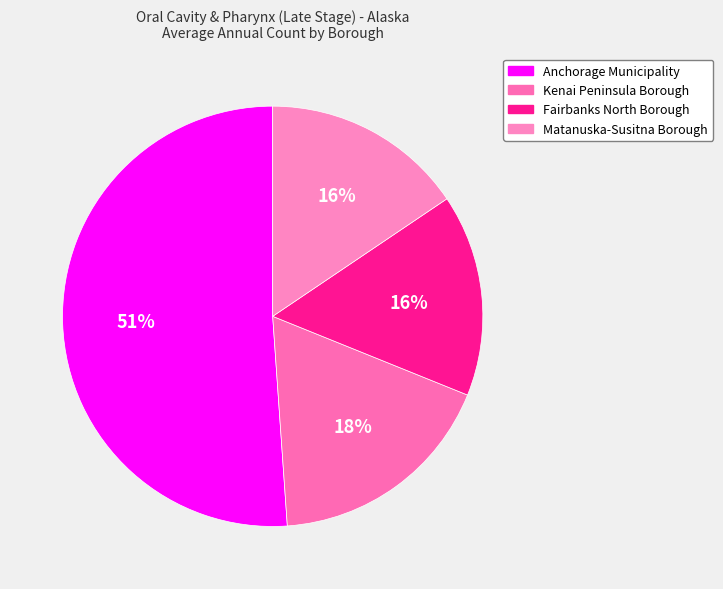

To the nearest percent, what is the difference between the largest and smallest slice percentages?

36%